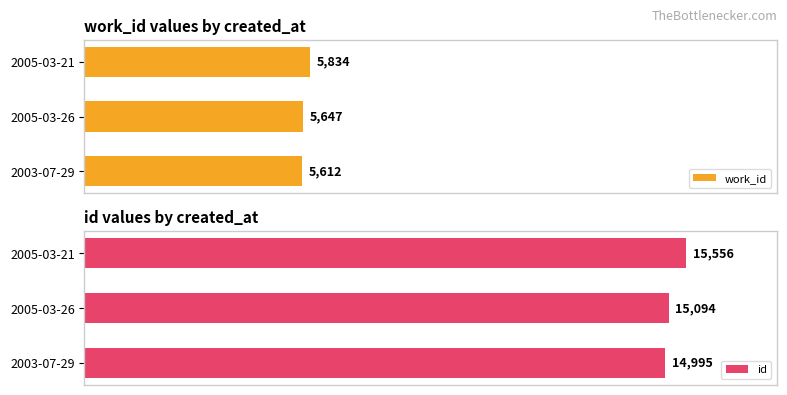

Rank the series by their maximum value, from highest to lowest.

id, work_id